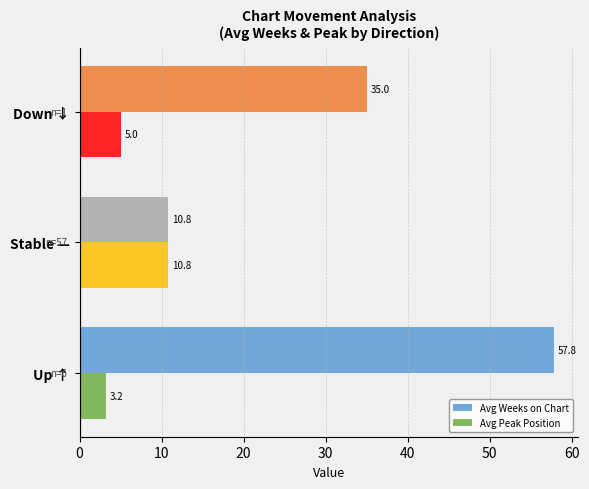

List the series in order of their peak value, highest first.

Avg Weeks on Chart, Avg Peak Position